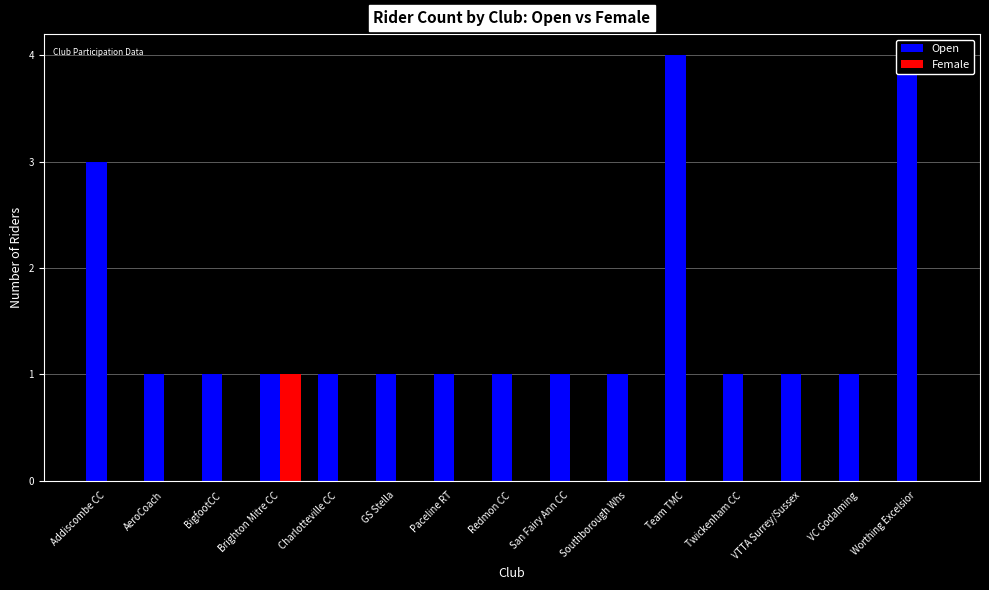

What position from the left is VTTA Surrey/Sussex?

13